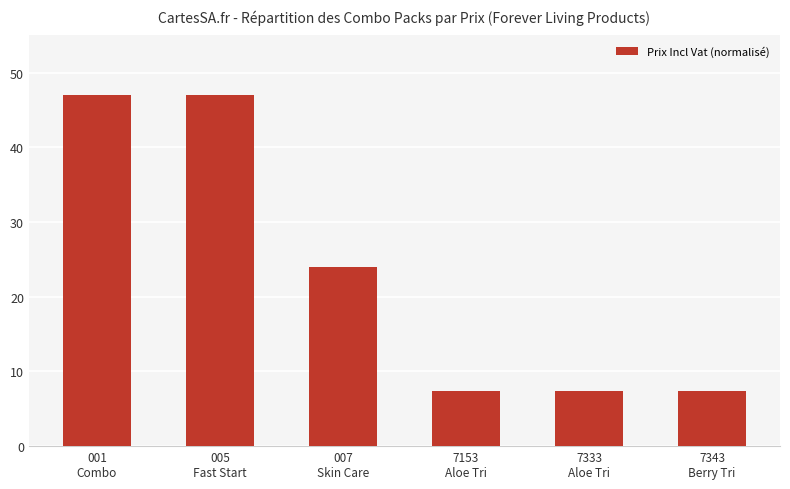

True or false: the data shows 18.4 at 001
Combo.

False